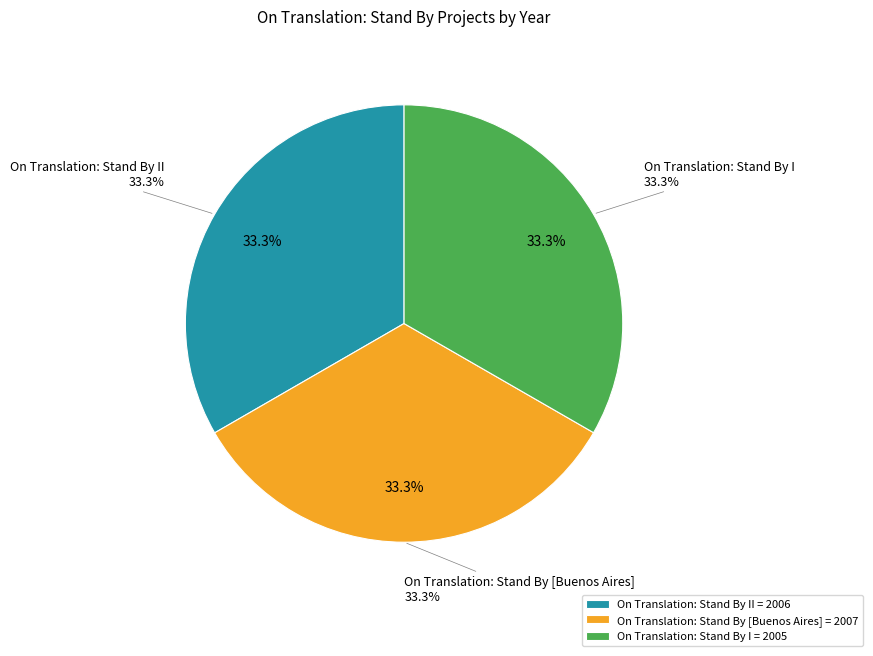

Between On Translation: Stand By [Buenos Aires] and On Translation: Stand By I, which is larger?

On Translation: Stand By [Buenos Aires]